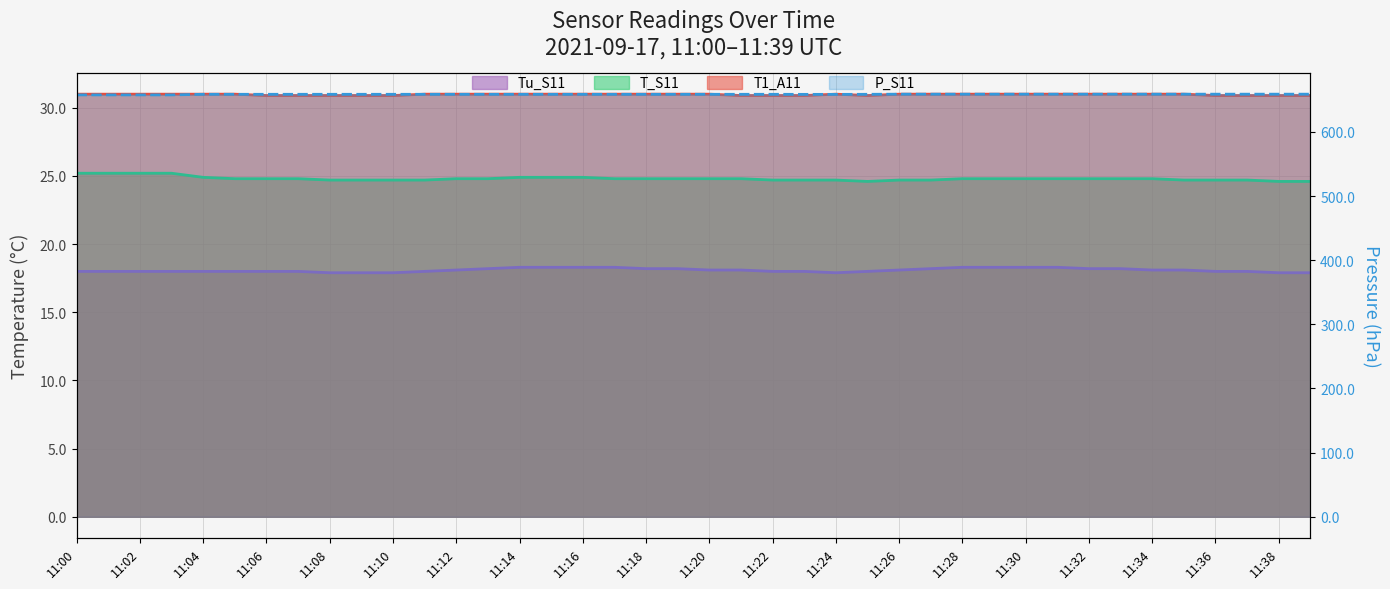

True or false: Tu_S11 has a value of 11.2 at 11:36.

False